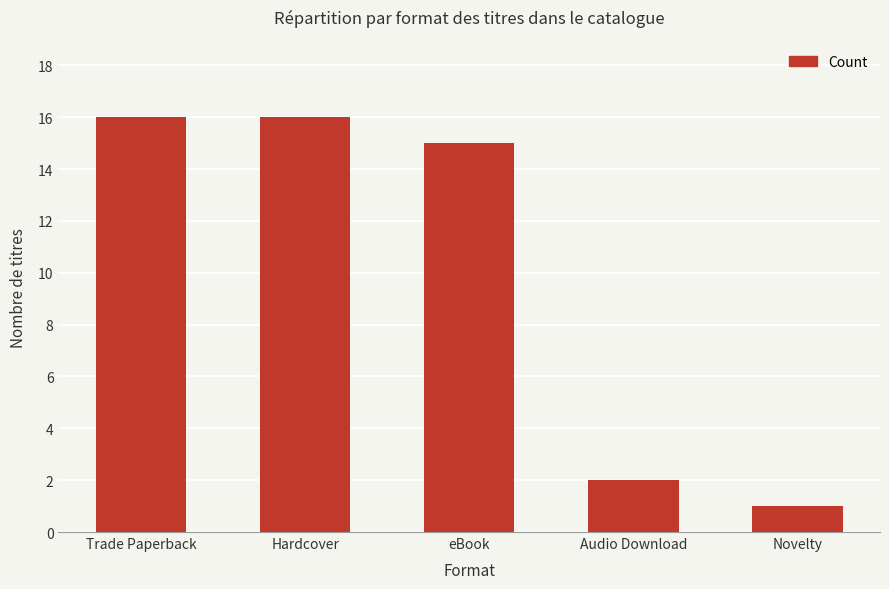

What is the maximum value shown in the chart?

16